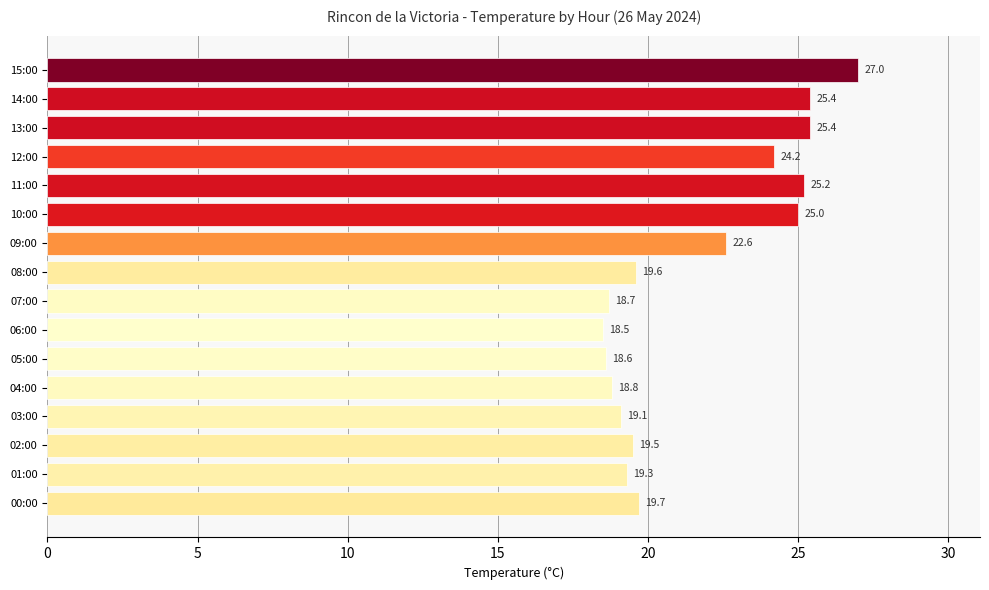

Is it true that the value at 14:00 is 25.4?

True